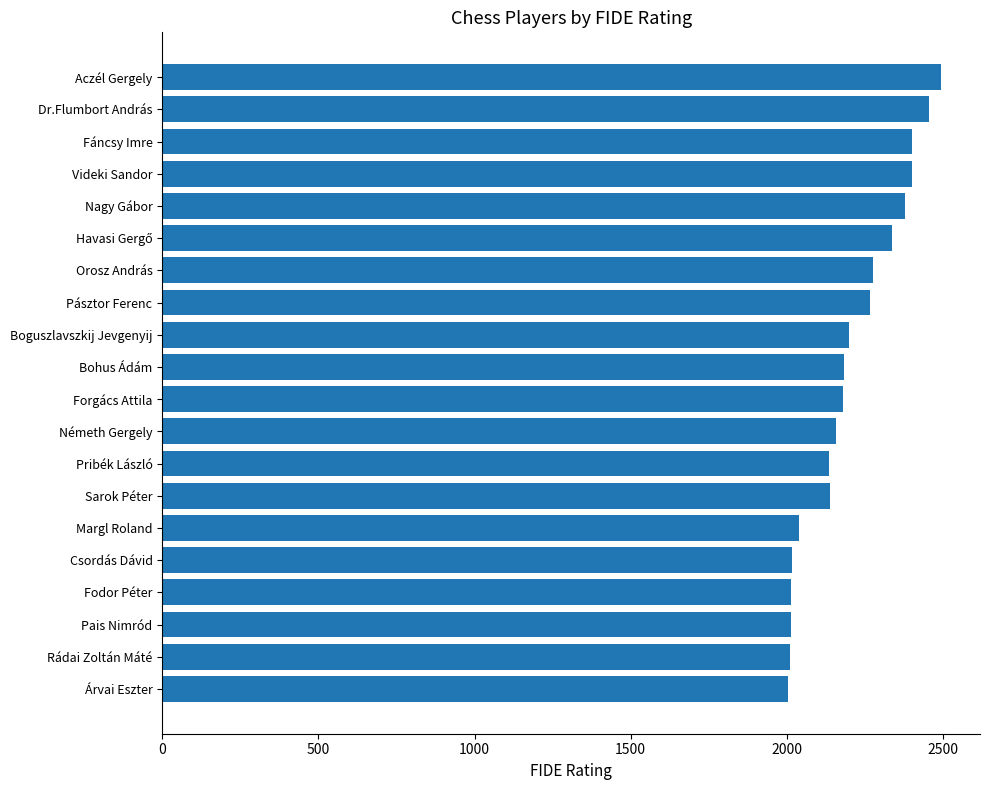

What is the sum of all values?

44092